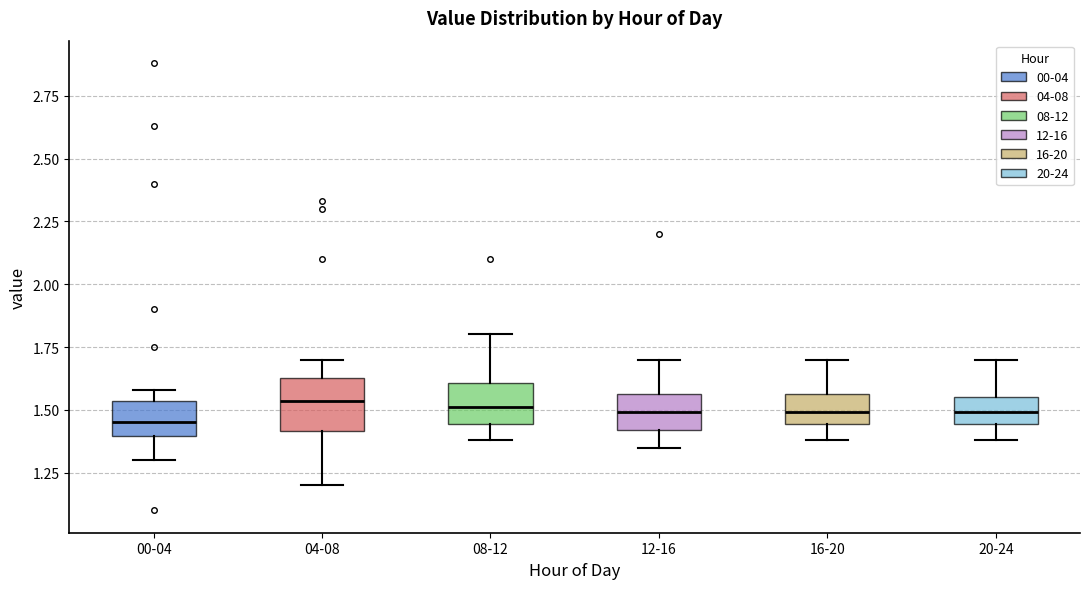

Where does the median line of the box for 00-04 sit on the y-axis? The values are not printed on the chart, so give them approximately, as read against the axis.

1.45